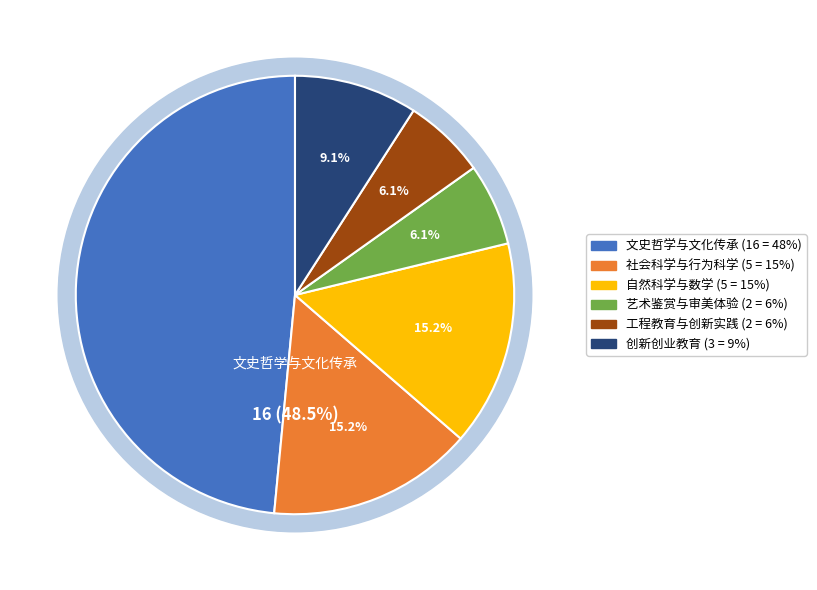

Count the number of slices in the pie.

6